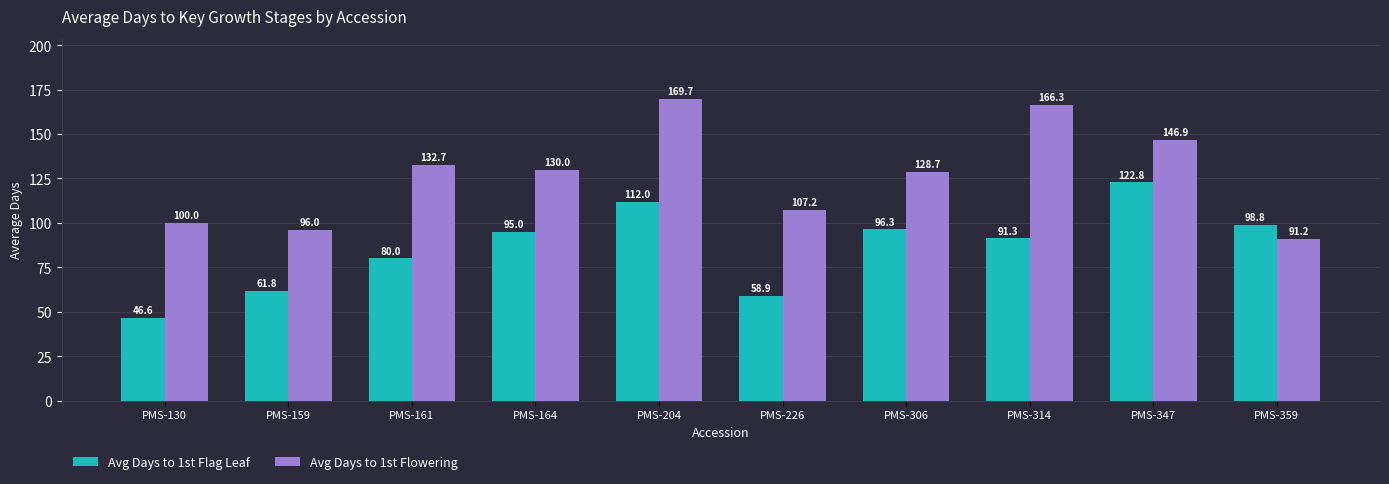

Count the number of categories in the chart.

10